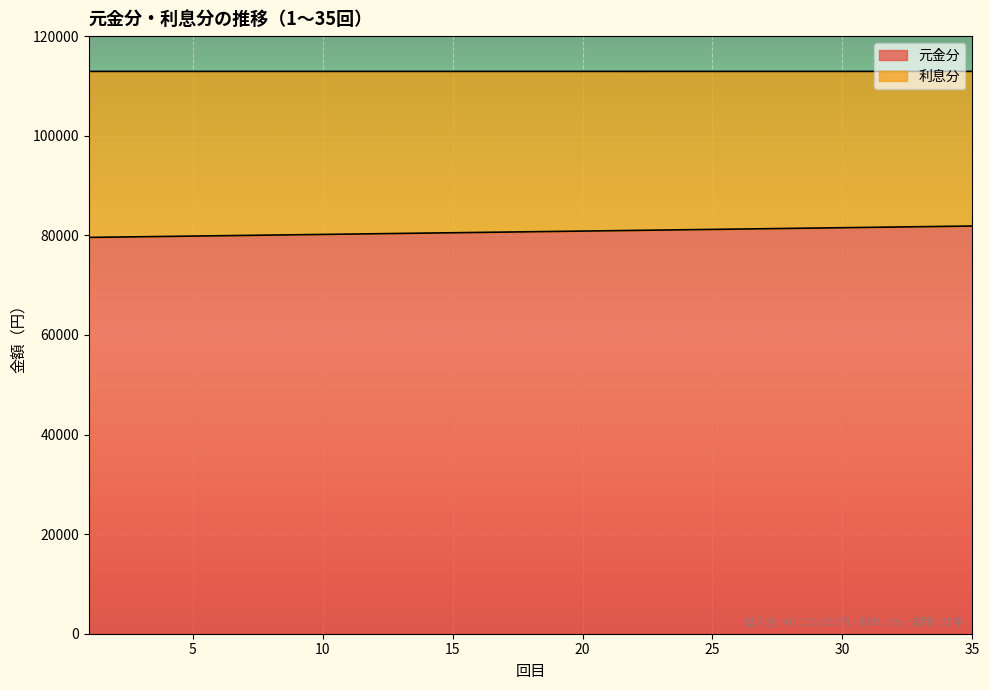

What is the difference between the maximum and minimum values?

2286.1